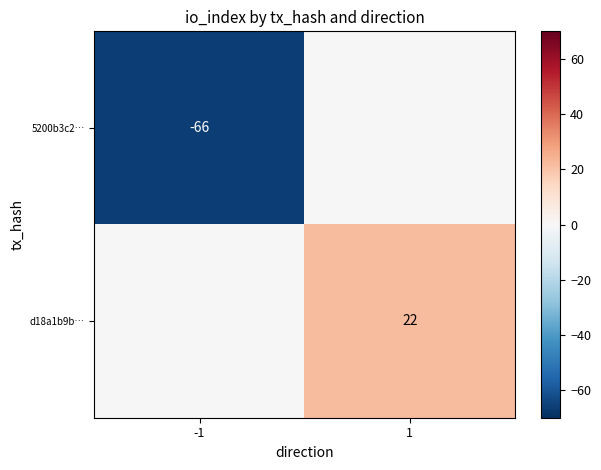

Is it true that d18a1b9b… equals 36 at 1?

False